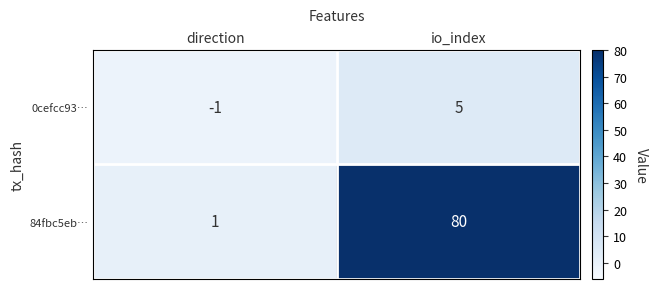

At io_index, list the series in order from smallest to largest.

0cefcc93…, 84fbc5eb…